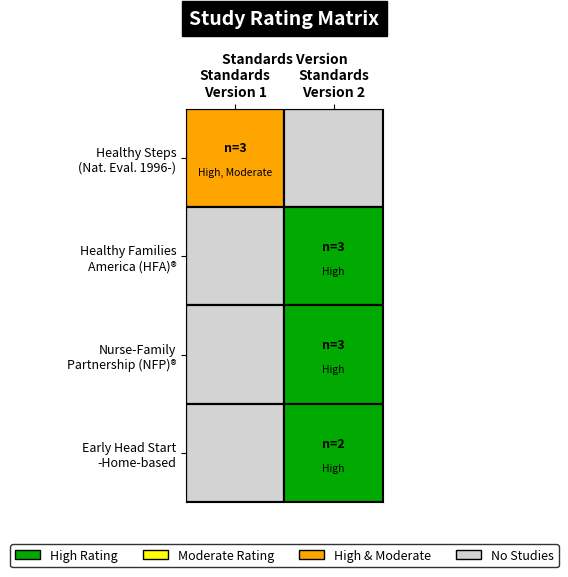

The chart shows a value of 3 at 6. True or false?

False